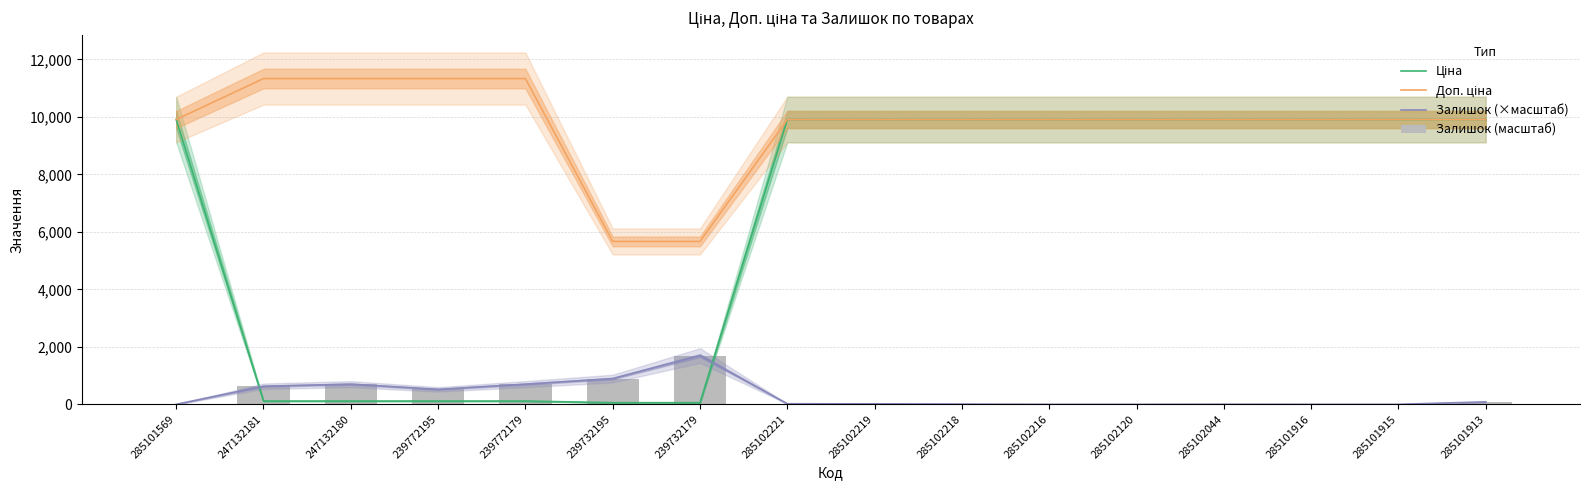

Does the chart contain stacked bars?

No